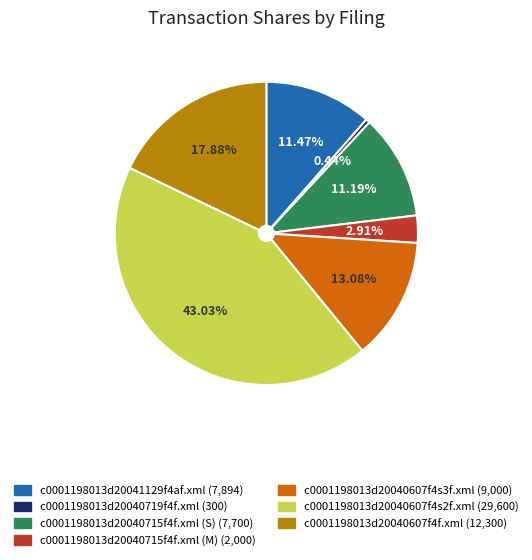

To the nearest percent, what is the difference between the largest and smallest slice percentages?

43%